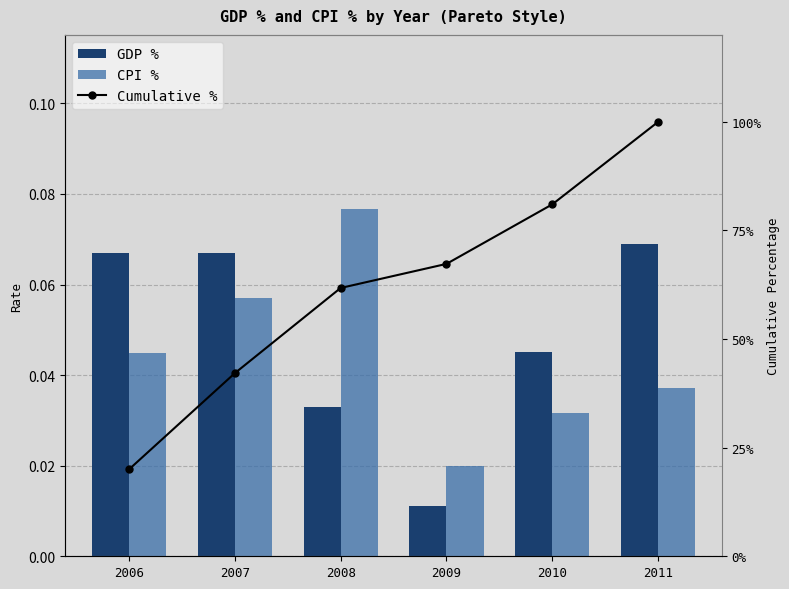

What is the total value across all series at 2006?

20.1